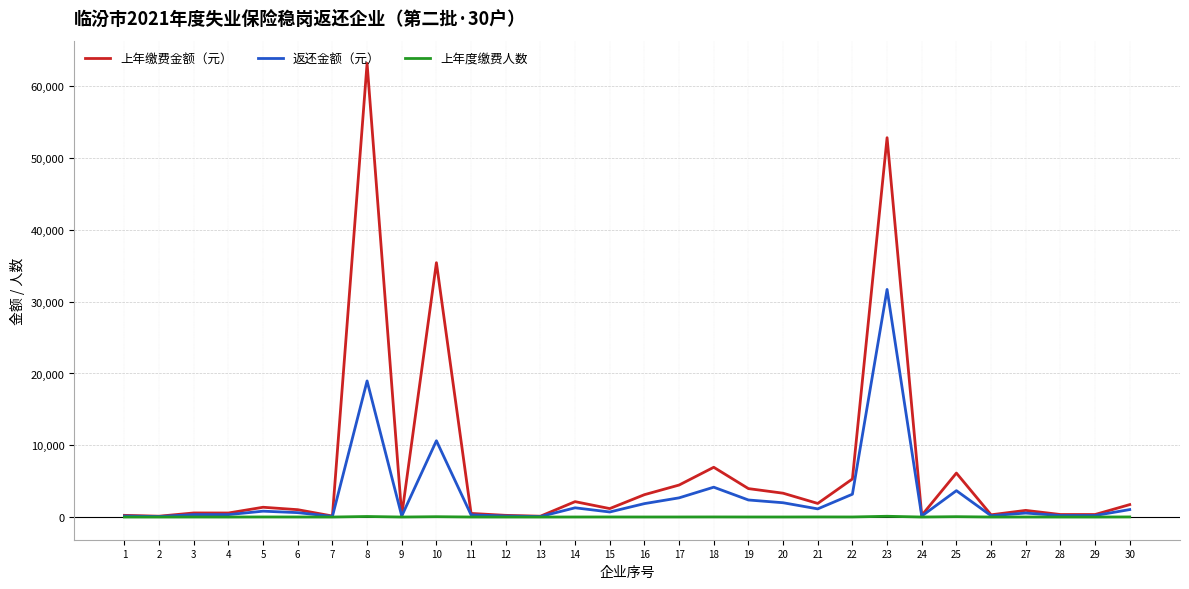

What is the total value across all series at 30?

2789.3